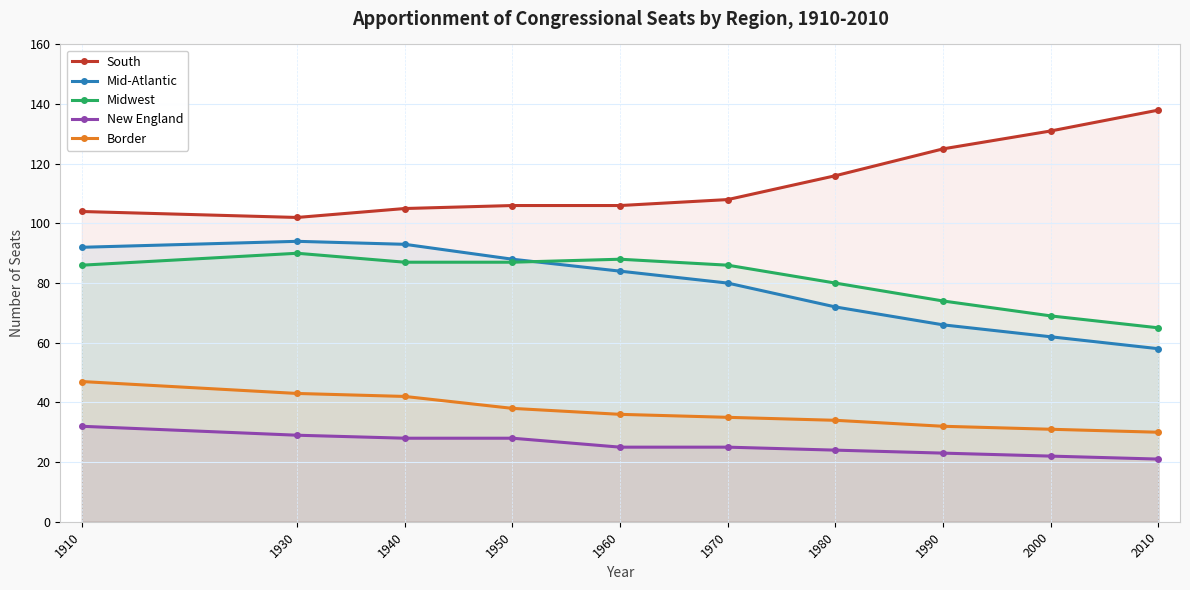

What is the difference between the second highest and minimum values in the Mid-Atlantic series?

35